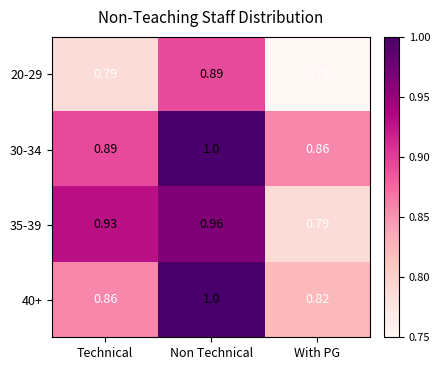

Where is 30-34 nearest to the value 0?

With PG